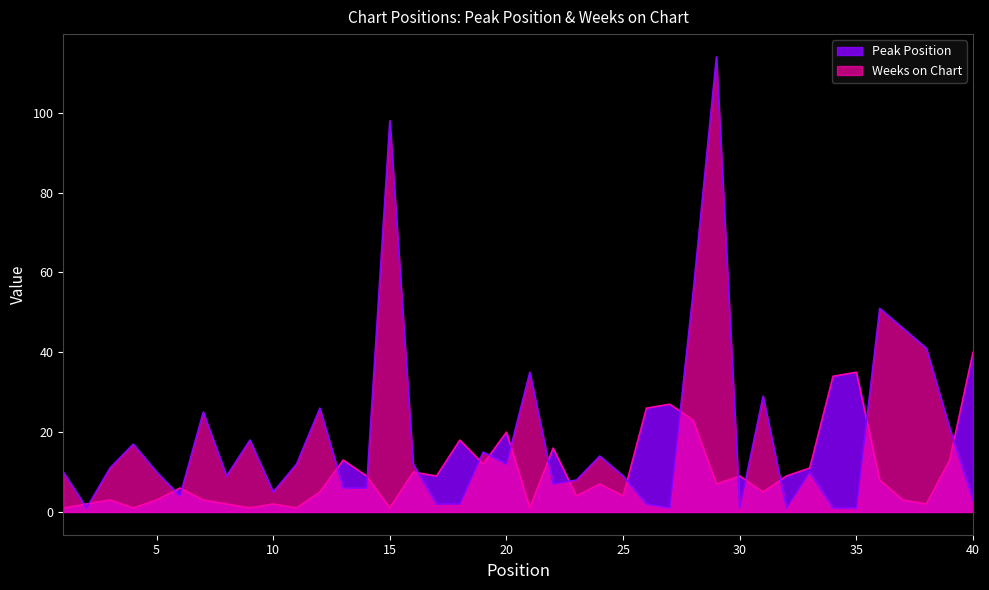

At which label is Peak Position closest to 20?

20